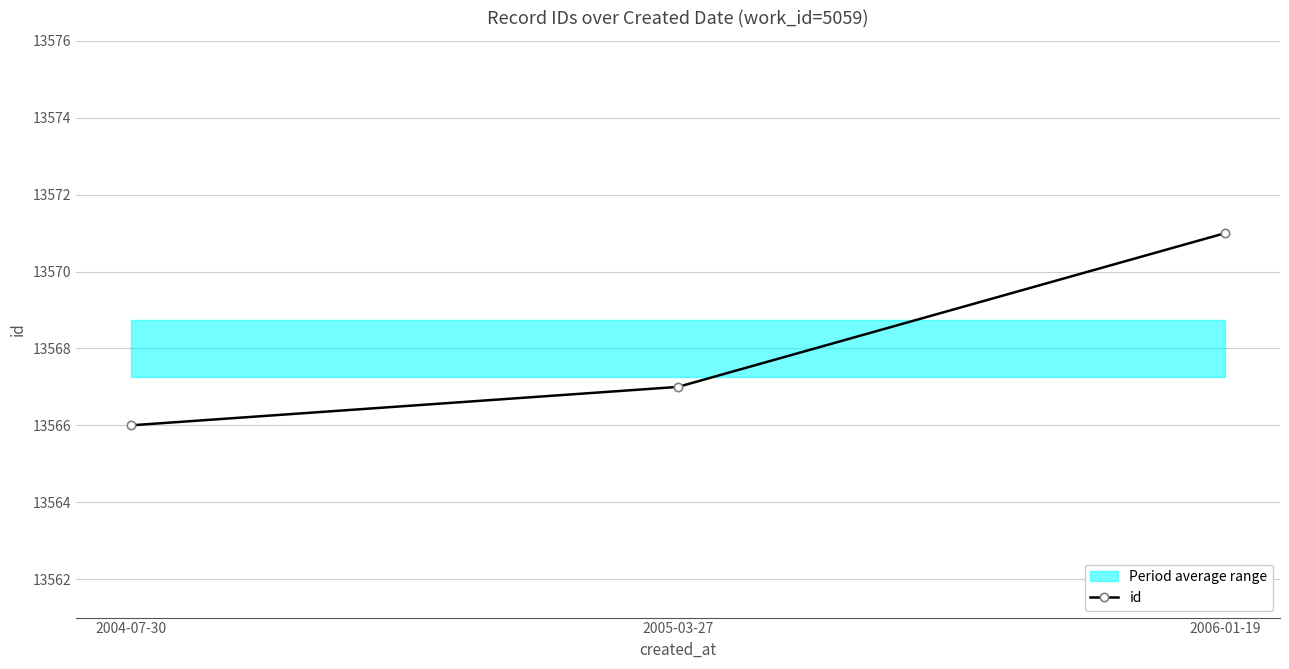

Rank the categories by value from highest to lowest.

2006-01-19, 2005-03-27, 2004-07-30